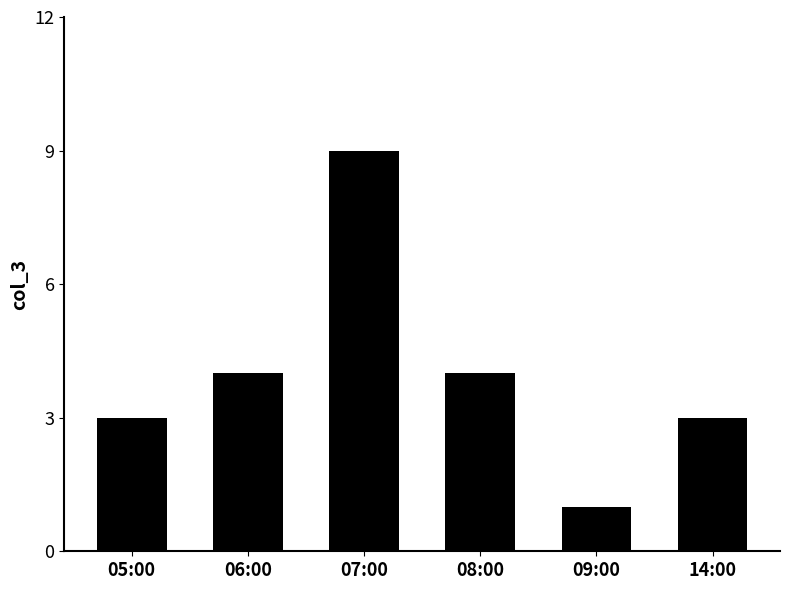

The value at 07:00 is 9. True or false?

True